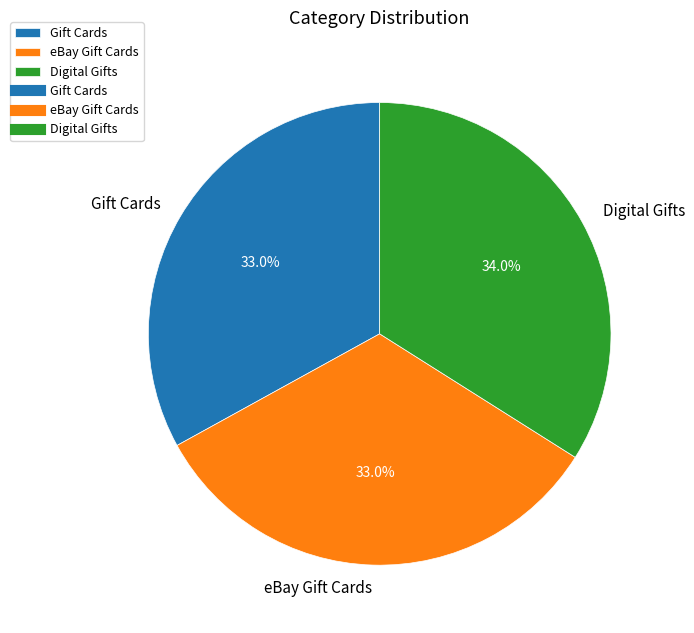

To the nearest percent, what is the difference between the largest and smallest slice percentages?

1%